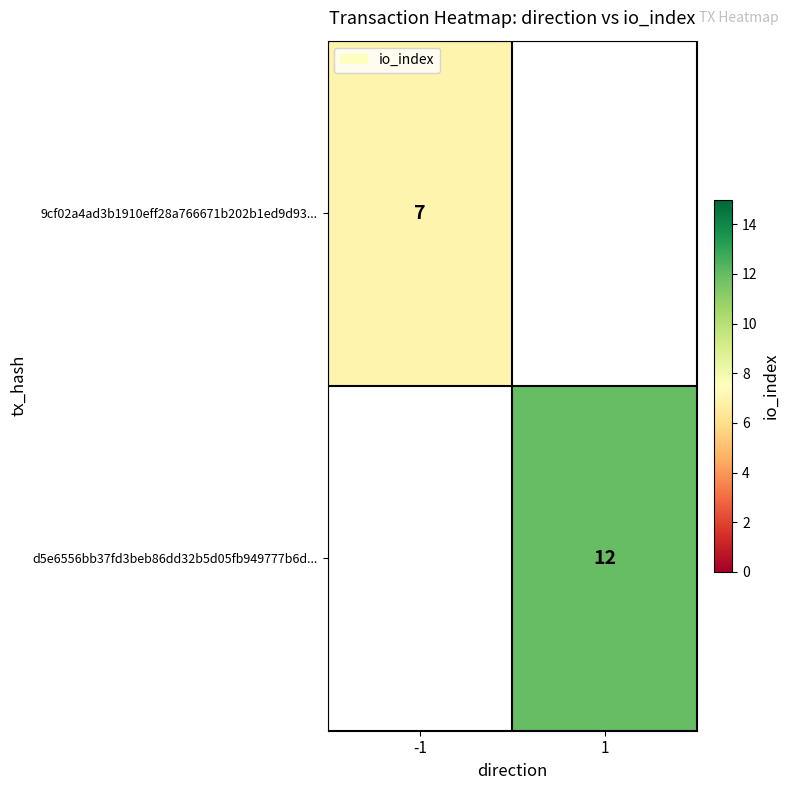

Is it true that d5e6556bb37fd3beb86dd32b5d05fb949777b6d... equals 12 at 1?

True